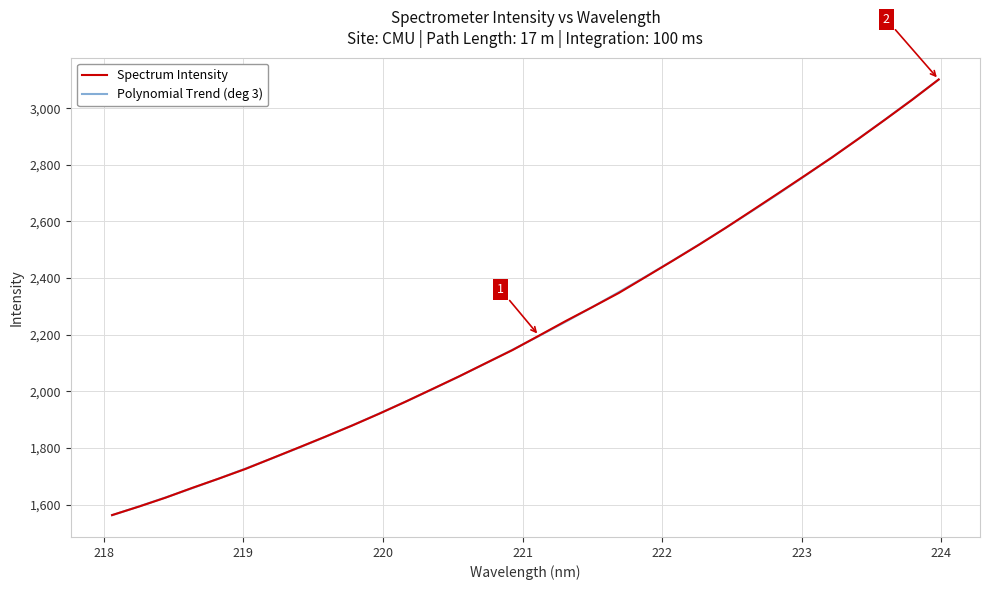

What is the maximum value shown in the chart?

3101.4